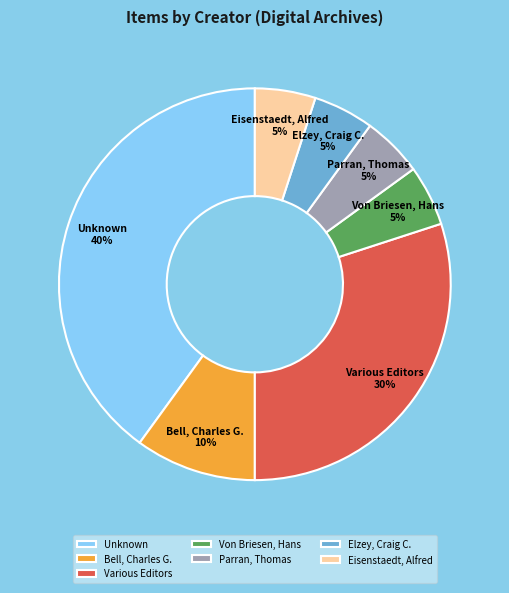

Which slice is the largest?

Unknown